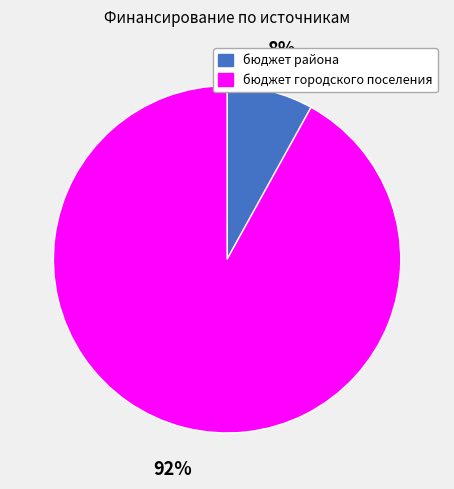

Combined, do бюджет городского поселения and бюджет района account for over 50%?

Yes